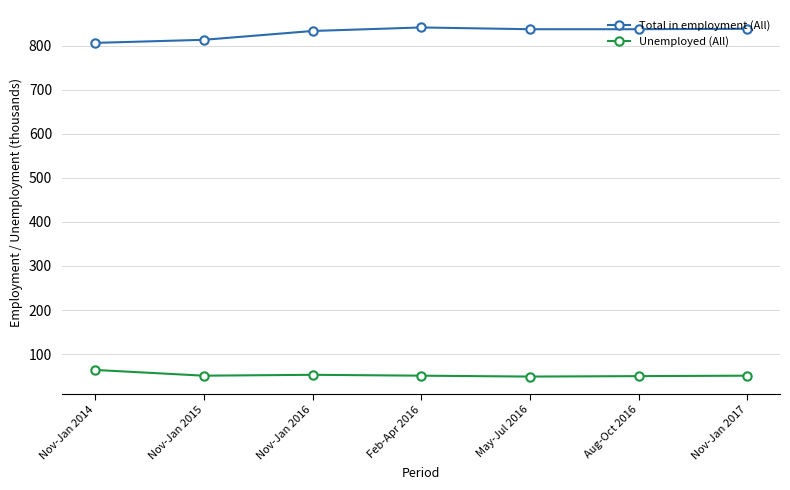

What is the difference between the maximum and minimum values in the Total in employment (All) series?

35